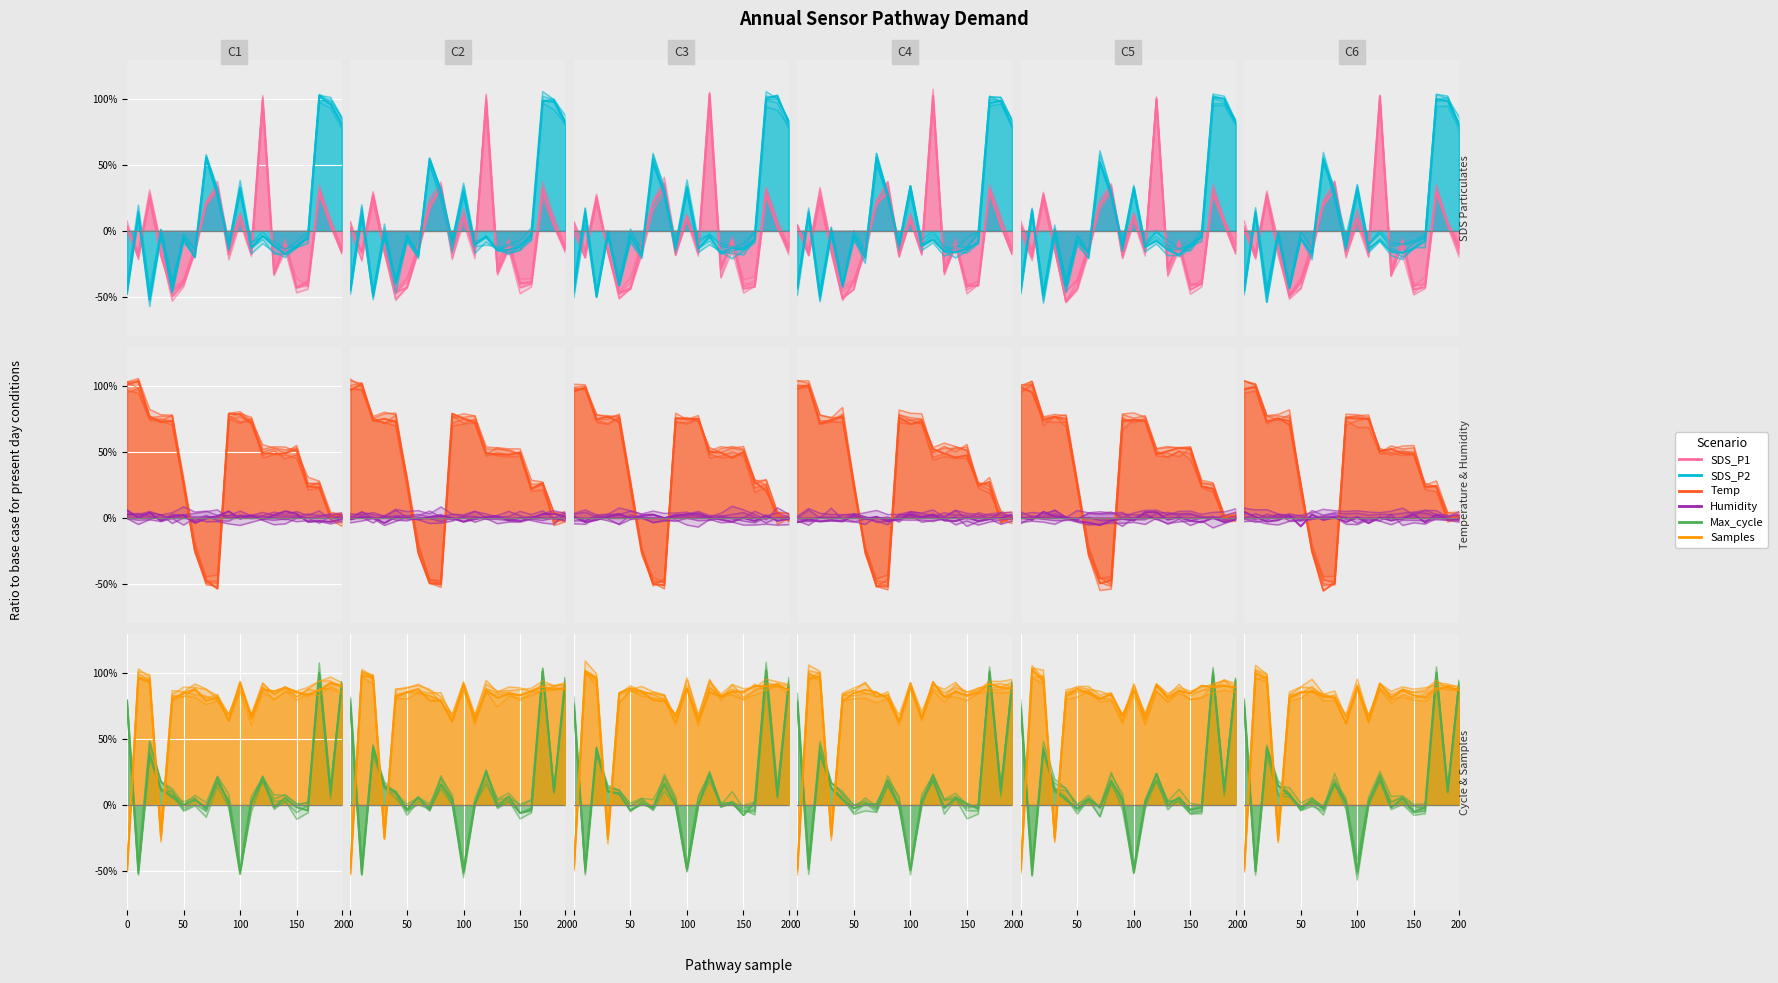

Rank the series at 9 from lowest to highest value.

SDS_P1, SDS_P2